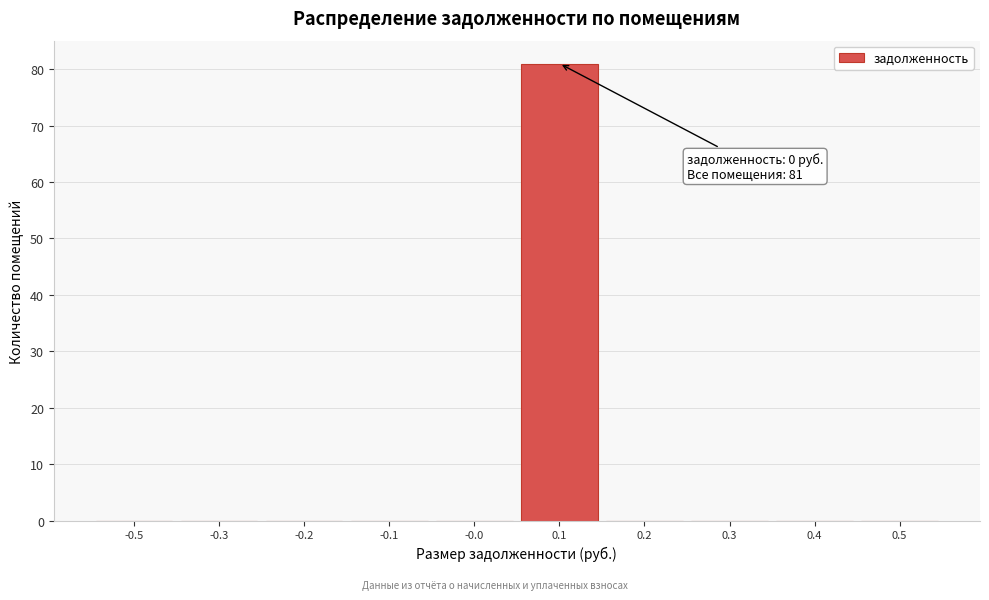

Reading right to left, transcribe all the data shown in this chart.

0.5=0	0.4=0	0.3=0	0.2=0	0.1=81	-0.0=0	-0.1=0	-0.2=0	-0.3=0	-0.5=0